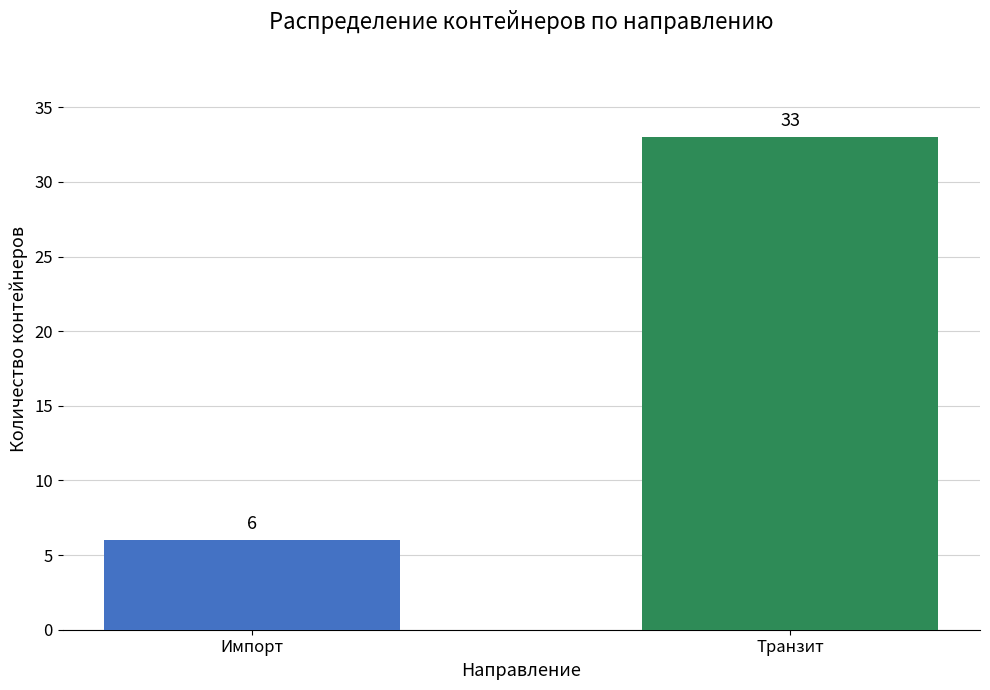

How many categories are shown in the chart?

2